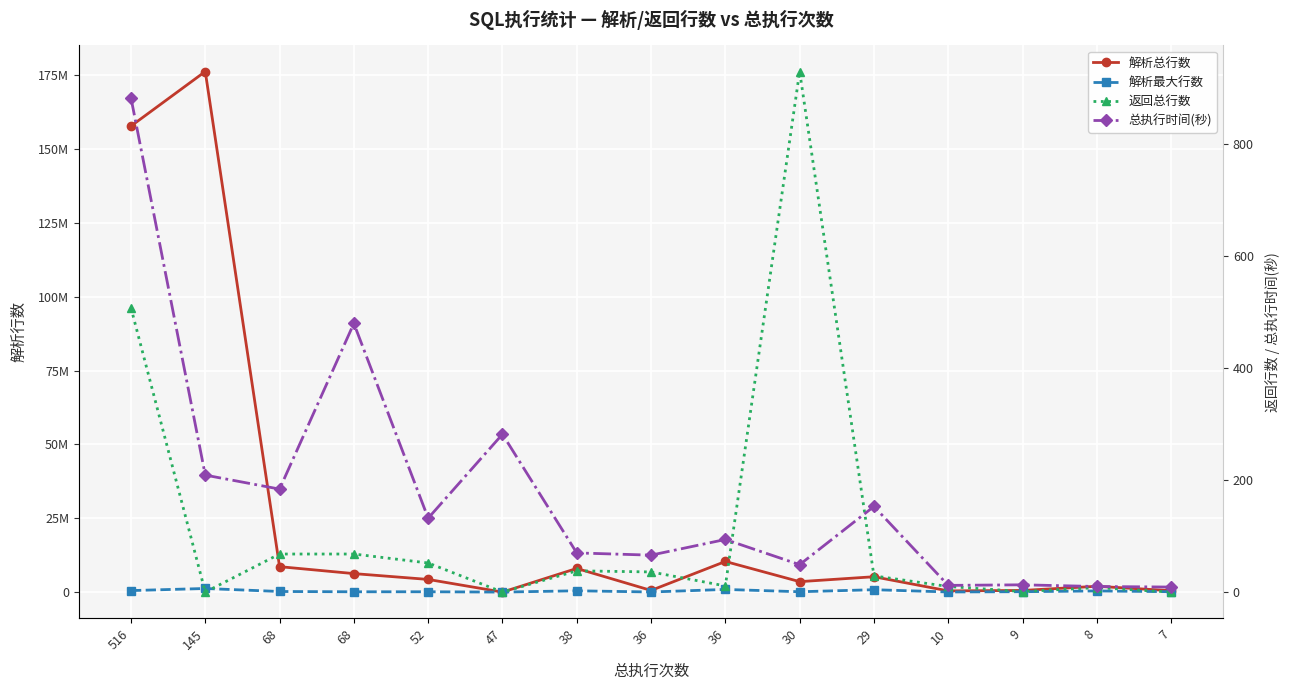

Between 9 and 30, which is larger?

30